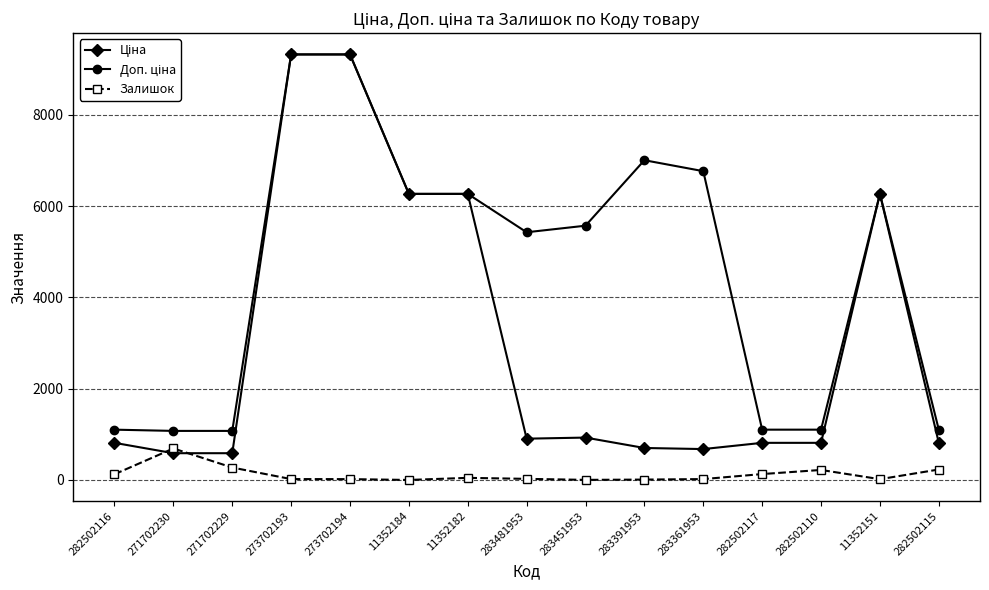

At which category does Залишок reach its first local peak?

271702230